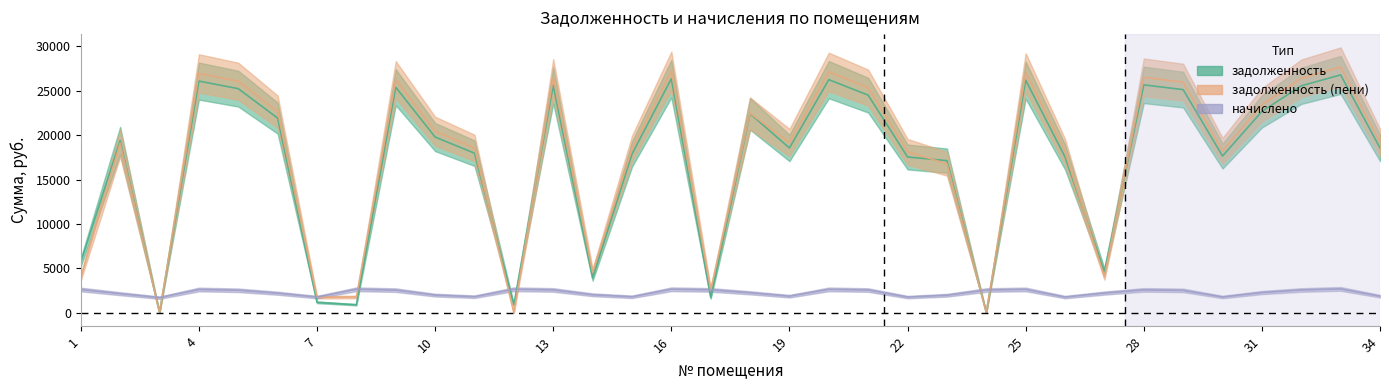

How many values in задолженность are above zero?

32